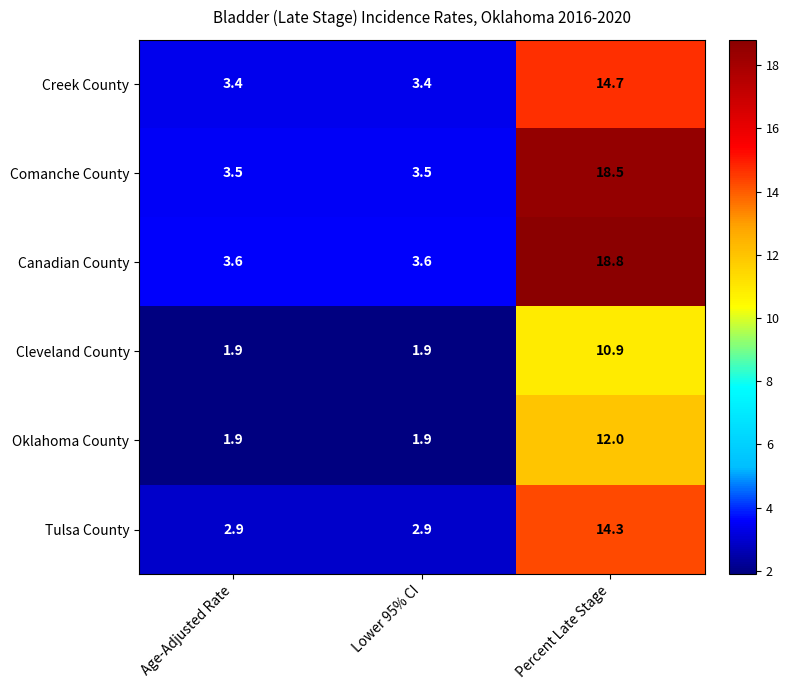

What is the difference between the maximum and minimum values in the Cleveland County series?

9.0